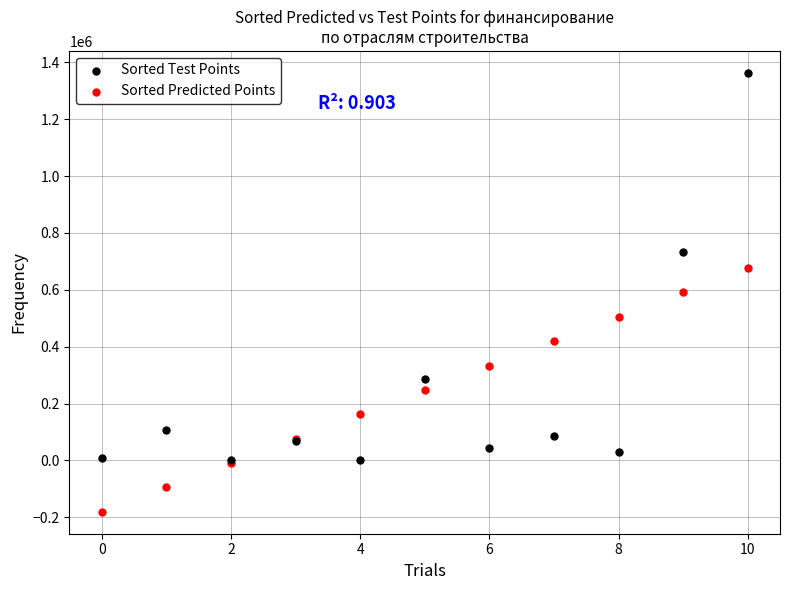

Which series reaches the maximum Y coordinate?

Sorted Test Points